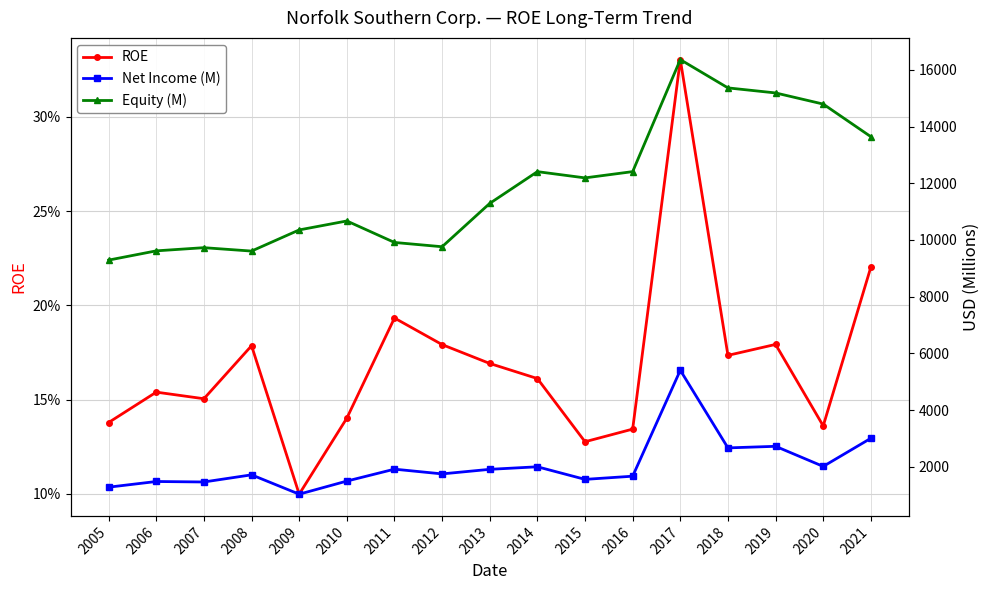

How many data points in Equity (M) are above 11289?

8